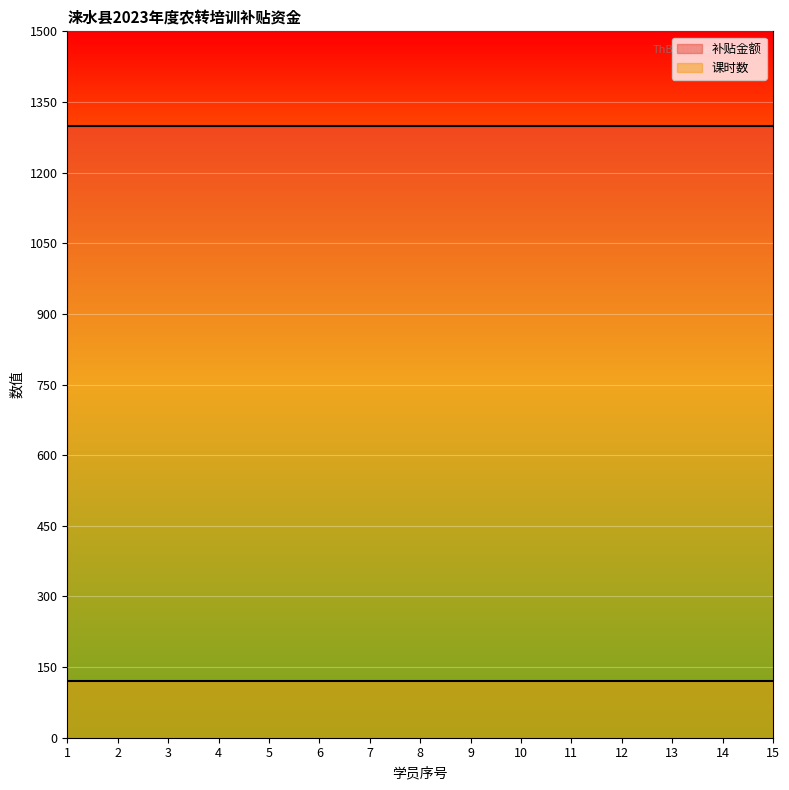

What is the average value of the 补贴金额 series?

1300